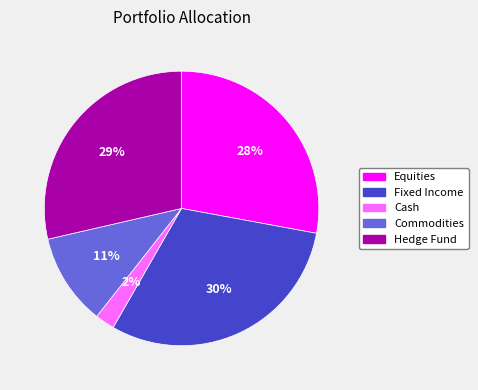

Rank the categories by value from lowest to highest.

Cash, Commodities, Equities, Hedge Fund, Fixed Income